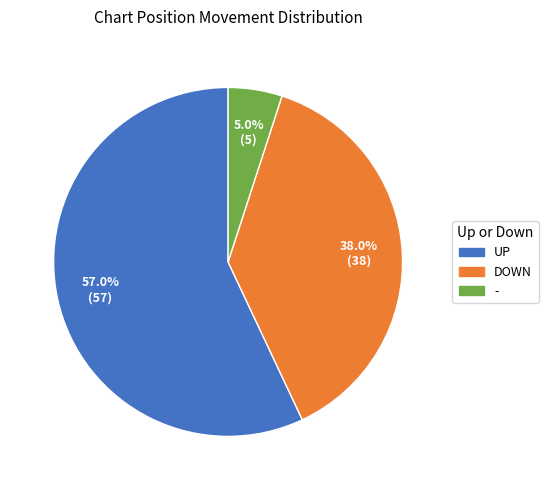

Is there any slice that represents more than half of the pie?

Yes